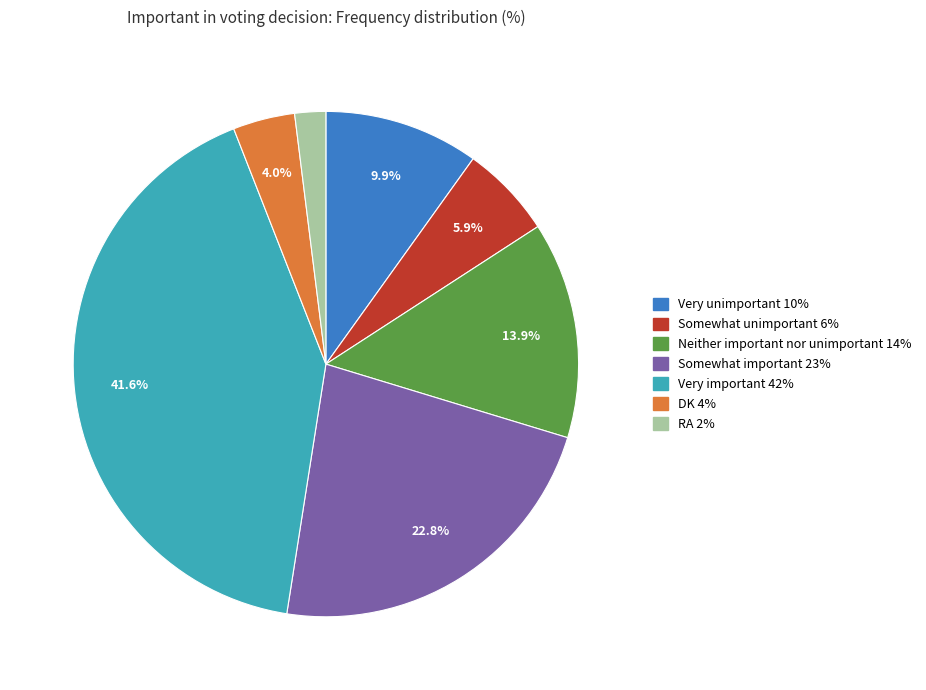

Which has a higher value, Somewhat unimportant or Very unimportant?

Very unimportant